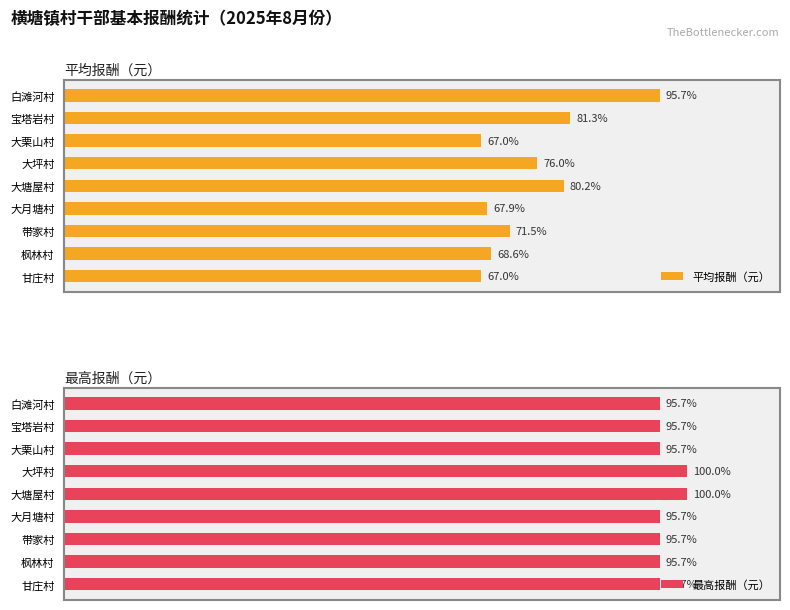

List the labels in order of 平均报酬（元） value, smallest first.

大栗山村, 甘庄村, 大月塘村, 枫林村, 带家村, 大坪村, 大塘屋村, 宝塔岩村, 白滩河村